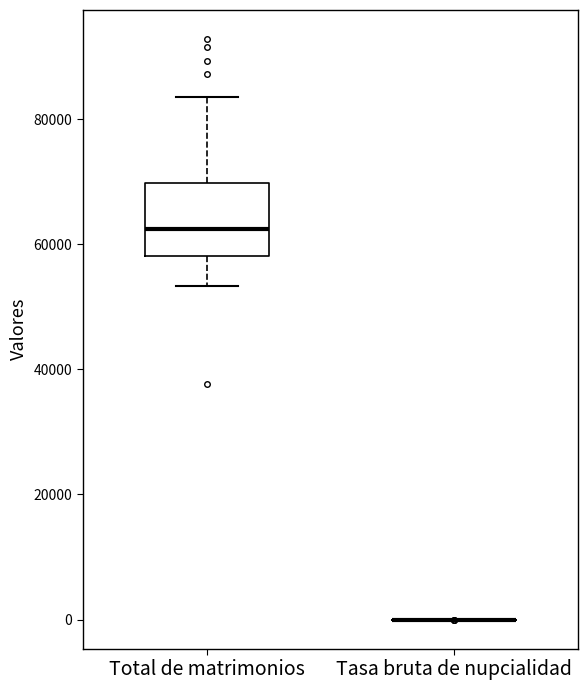

Comparing the boxes themselves (not the whiskers), which one is the tallest?

Total de matrimonios